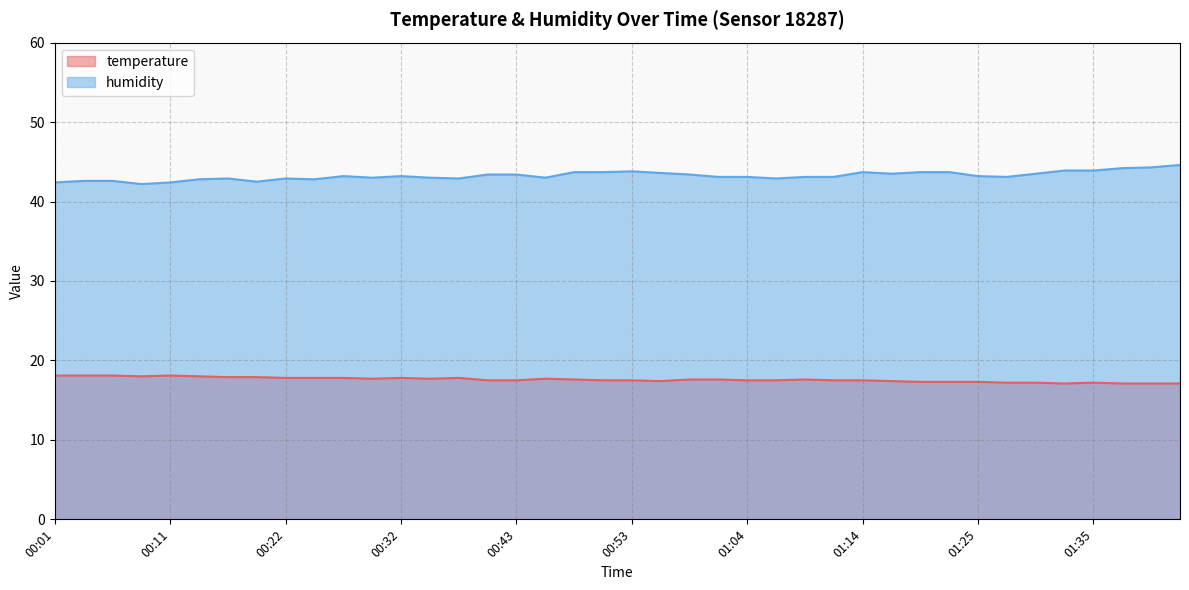

Where is humidity nearest to the value 43?

00:30